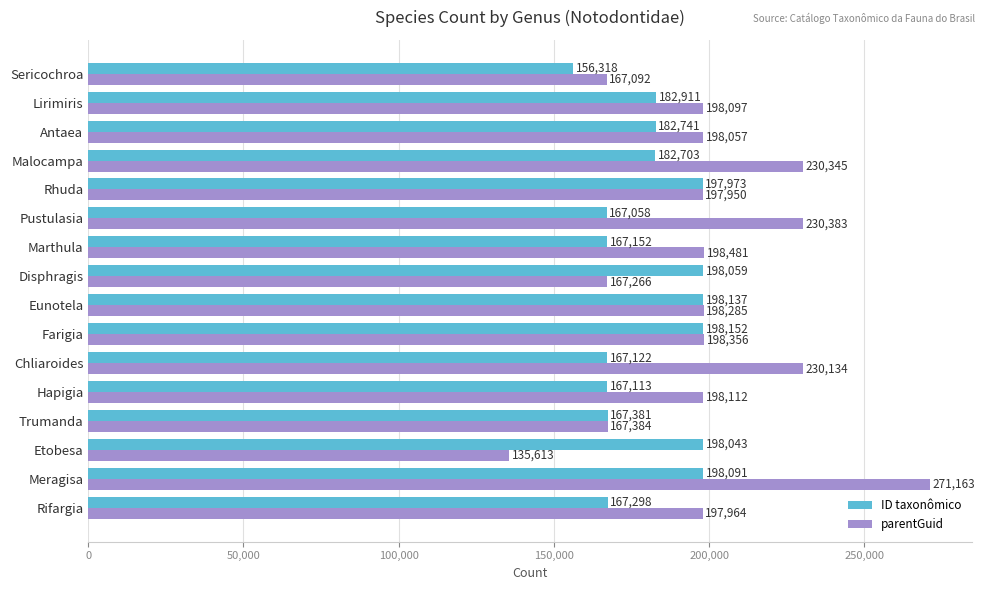

Which series has the largest range (max minus min)?

parentGuid